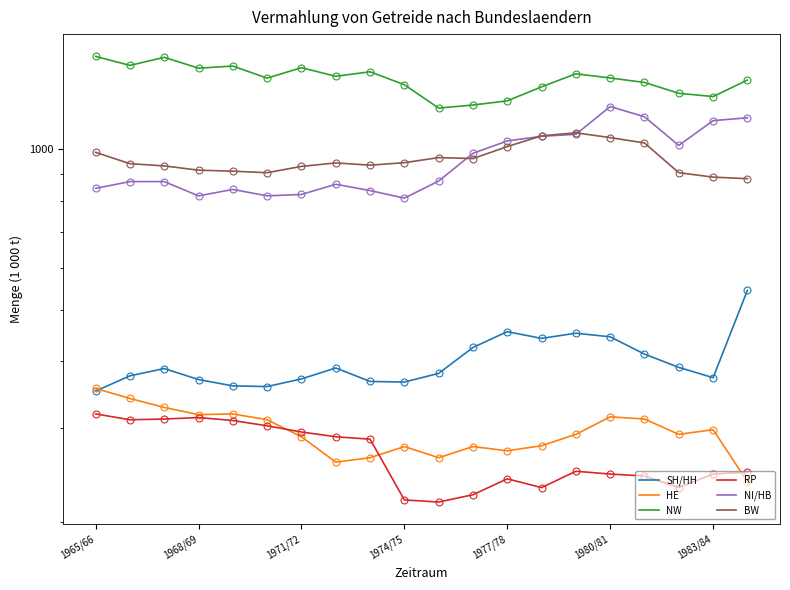

Reading left to right, what are all the values shown in this chart?

SH/HH: 352	376	388	370	360	359	371	389	367	366	380	425	455	442	452	445	413	390	373	544
HE: 356	341	328	318	319	311	289	259	264	277	264	277	272	278	292	315	312	292	298	238
NW: 1494	1437	1488	1420	1433	1360	1423	1371	1398	1322	1195	1211	1233	1310	1386	1361	1335	1274	1256	1349
RP: 319	311	312	314	310	303	295	289	286	220	218	225	241	232	249	246	244	232	246	248
NI/HB: 845	870	870	818	841	818	823	860	837	810	872	983	1037	1058	1067	1203	1151	1017	1132	1146
BW: 987	940	931	914	910	904	929	943	934	944	965	961	1012	1060	1074	1052	1028	904	887	881